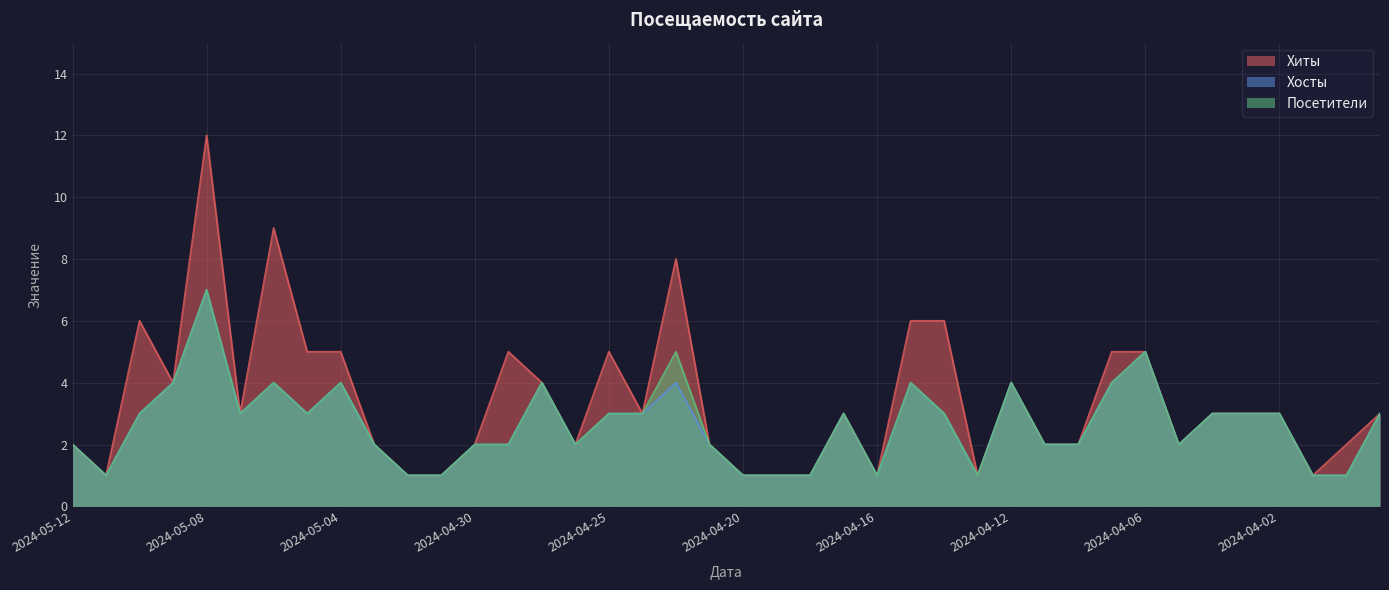

True or false: Хосты has more than 0 interior local peaks.

True